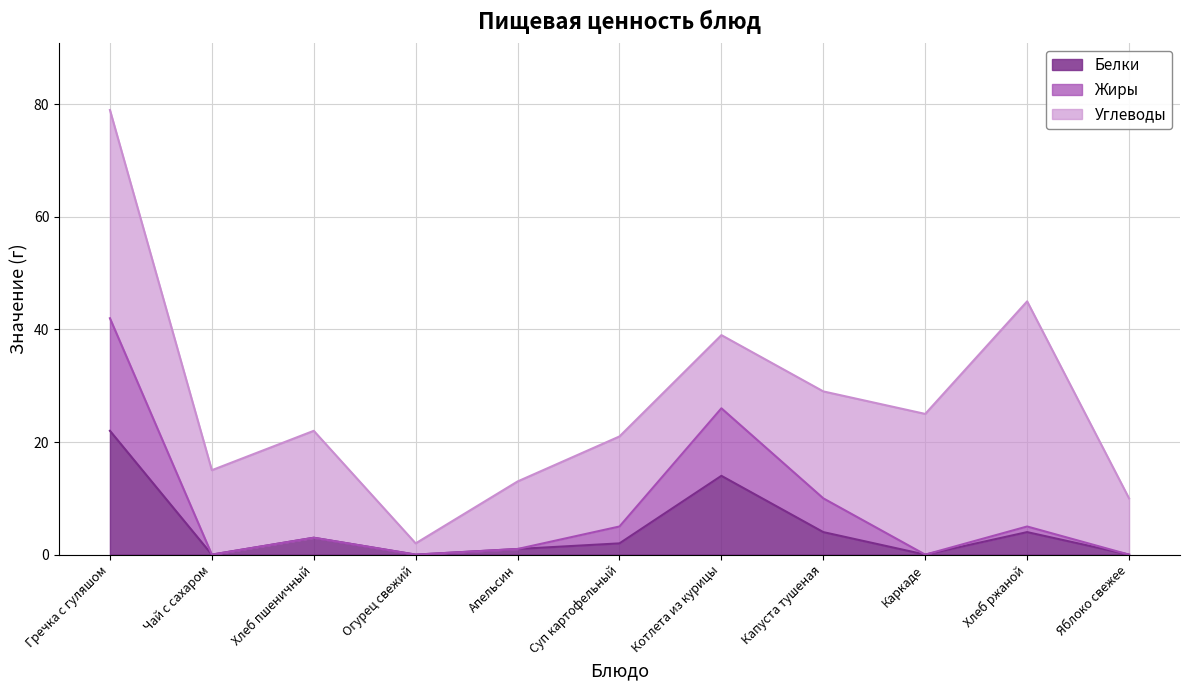

Is it true that Белки equals 22 at Гречка с гуляшом?

True